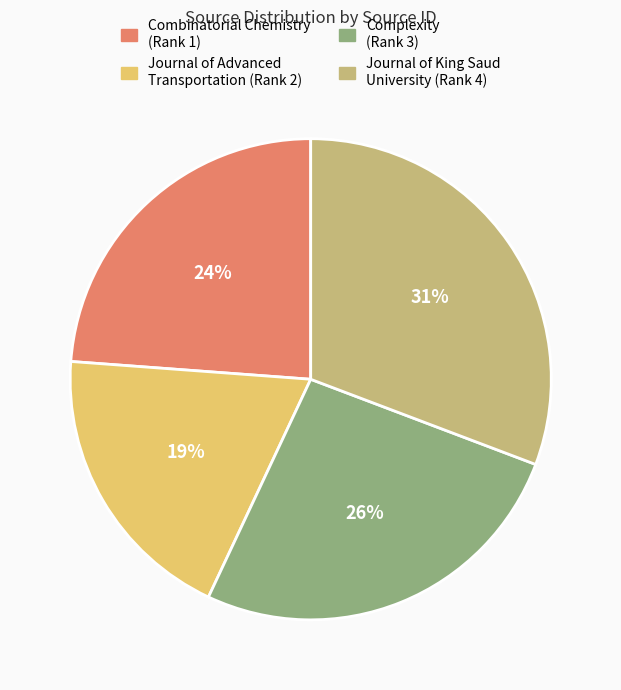

Is there any slice that represents more than half of the pie?

No